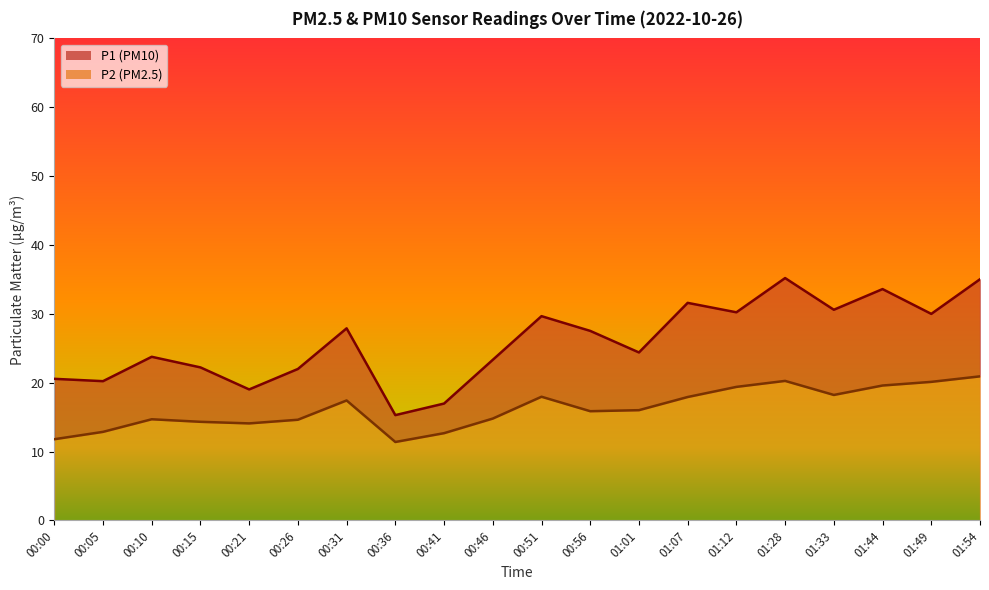

What is the difference between the P2 values at 00:41 and 00:26?

2.0